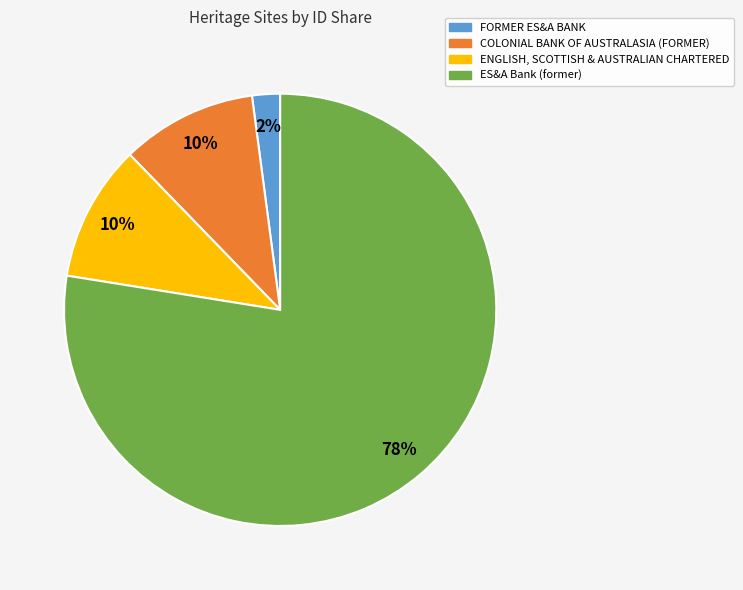

Is FORMER ES&A BANK the majority of the pie?

No